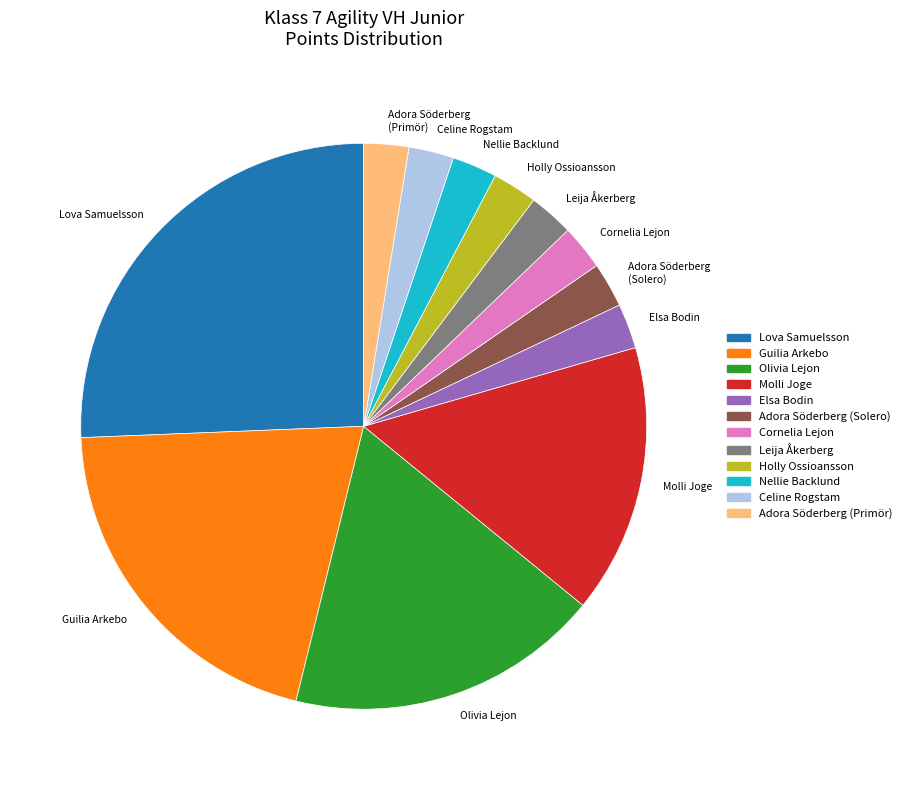

Is there a majority slice in this chart?

No